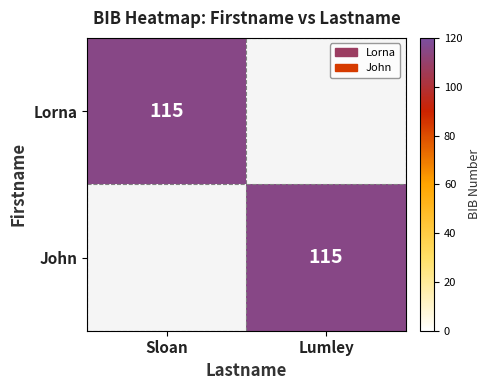

True or false: Lorna has a value of 39 at Sloan.

False